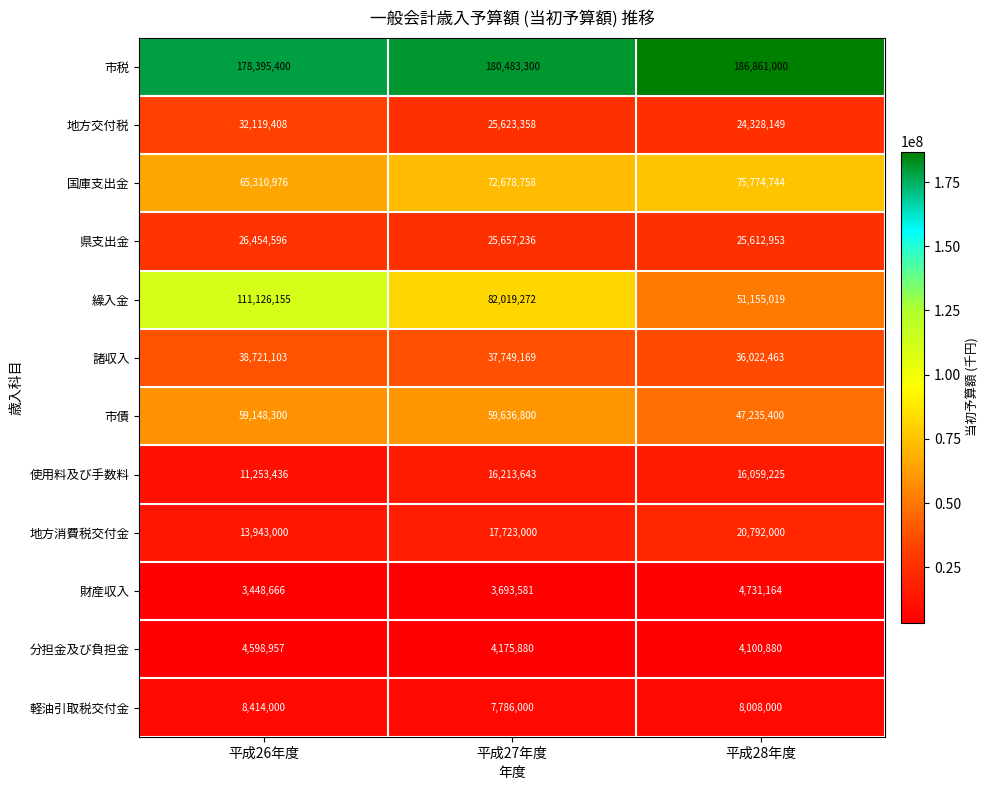

What is the sum of all 市債 values?

166020500